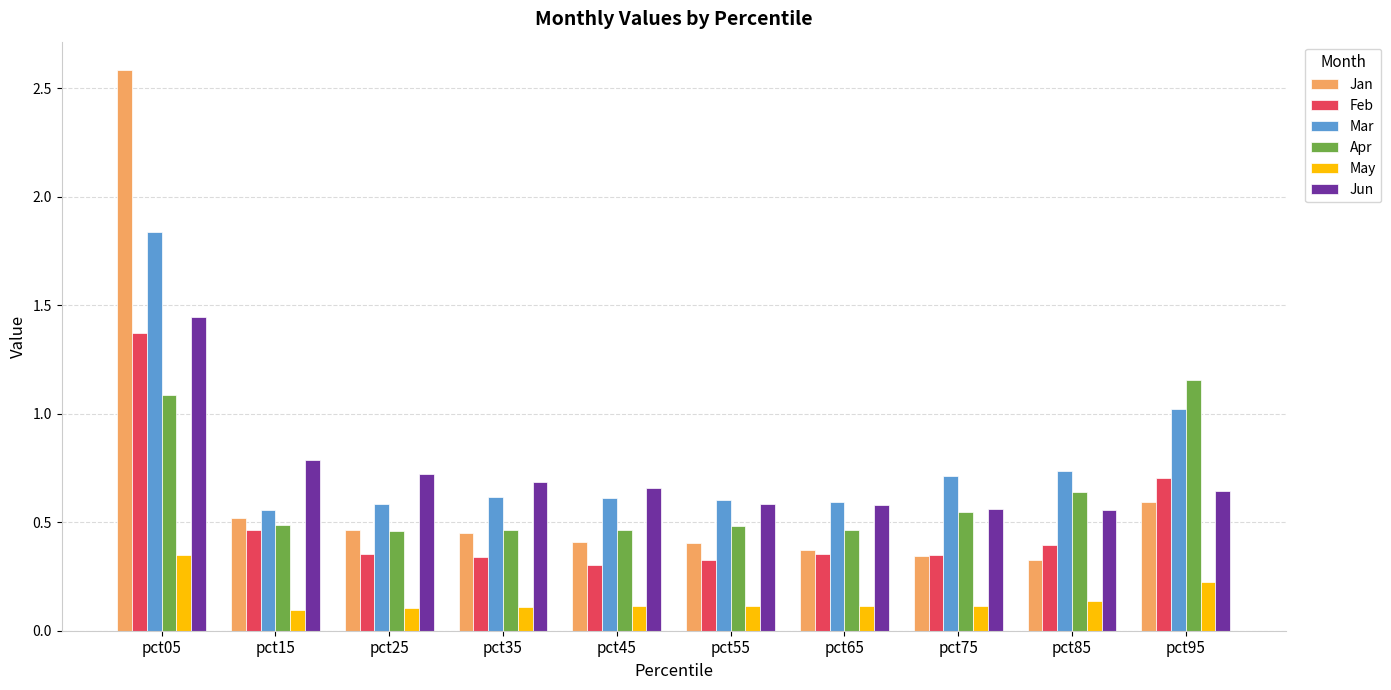

Which label corresponds to the largest value in the chart?

pct05